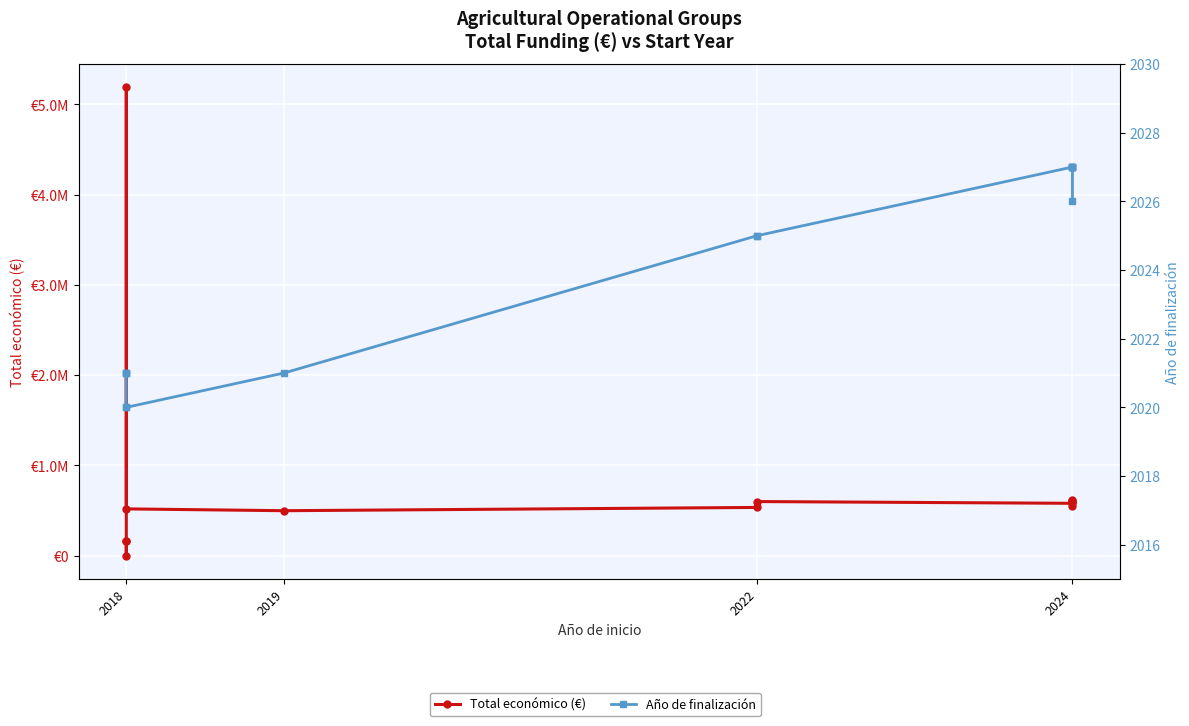

Between 2018 and 2022, which series saw the biggest shift?

Total económico (€)